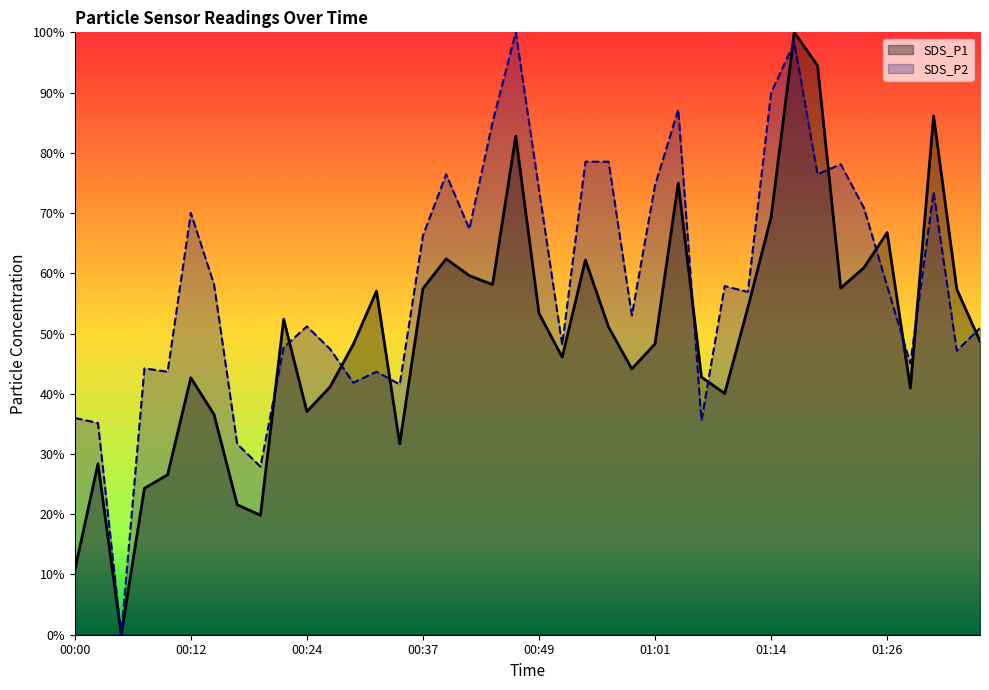

Where is the first local minimum for SDS_P1?

00:05